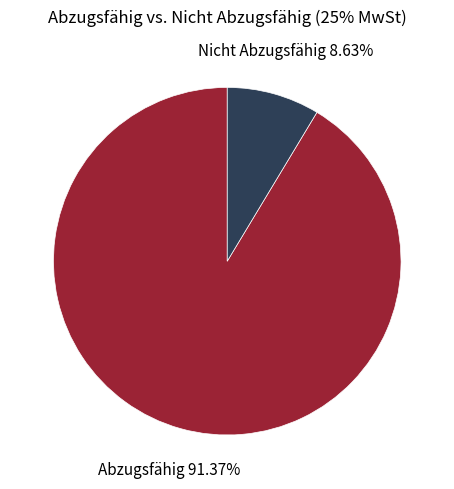

What is the ratio of the value at Abzugsfähig to the value at Nicht Abzugsfähig?

10.6